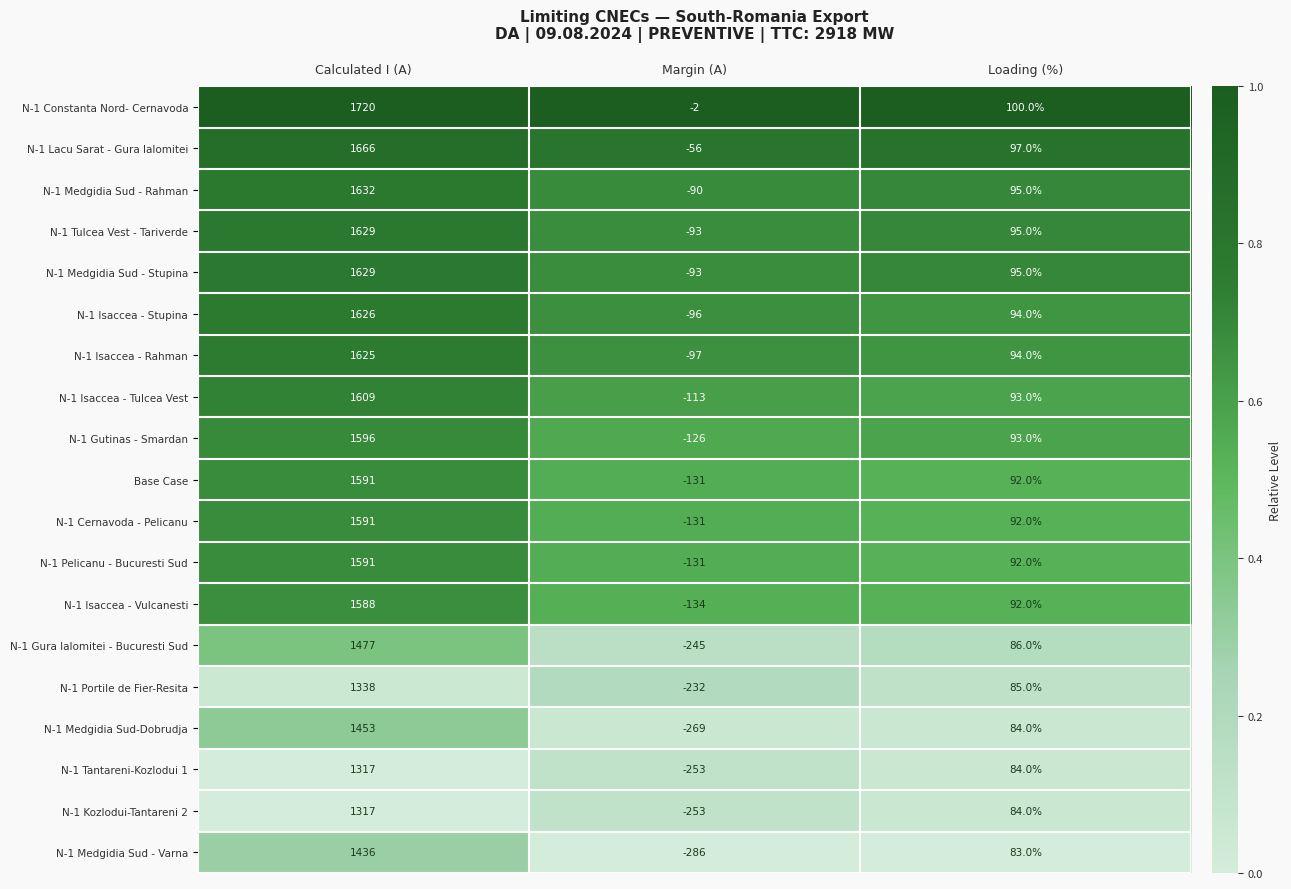

Count the N-1 Isaccea - Tulcea Vest values in the range -113 to 1609.

3